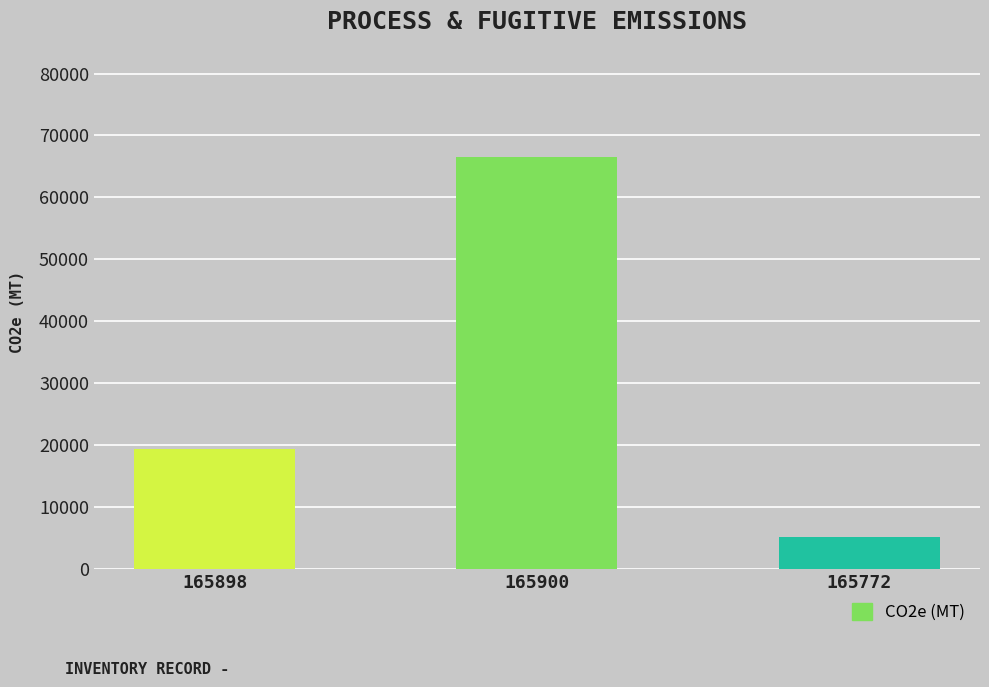

What is the average value?

30415.9